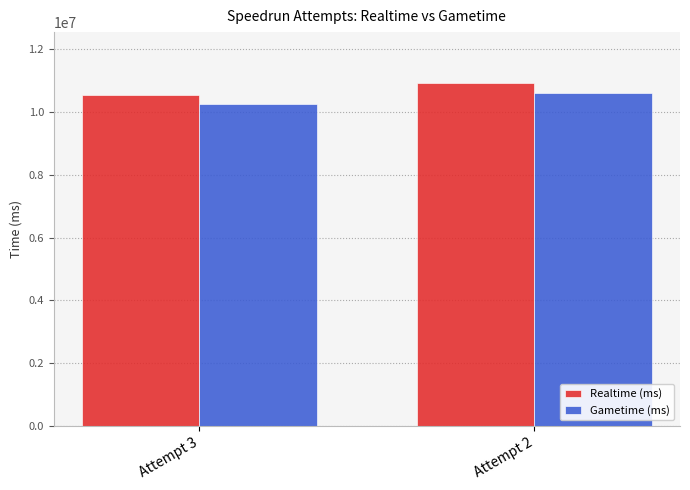

Which series changed the most between Attempt 3 and Attempt 2?

Realtime (ms)